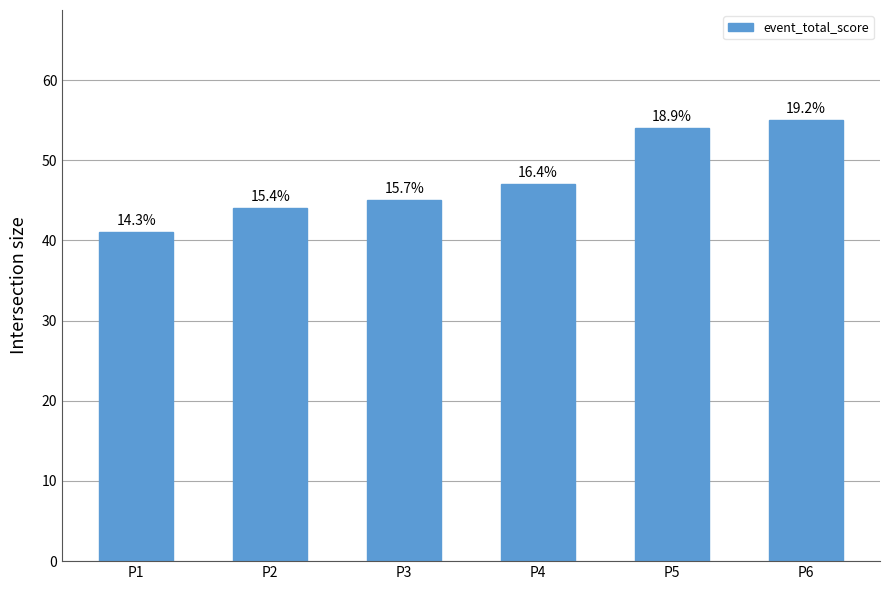

Are the bars horizontal?

No